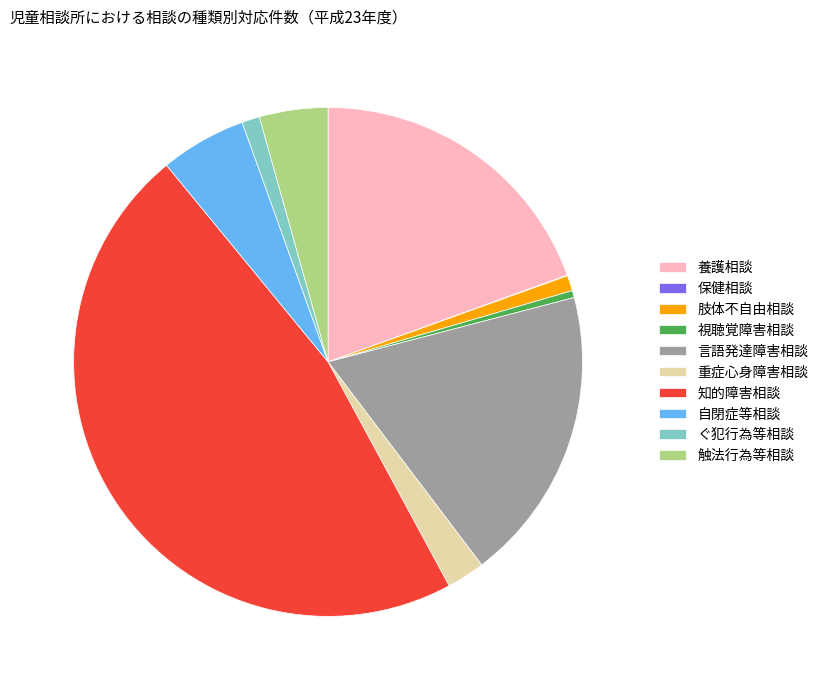

What is the largest slice in the pie chart?

知的障害相談